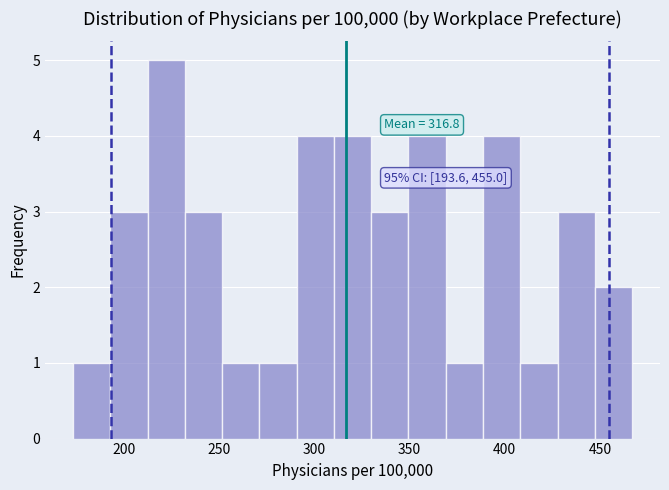

Read against the x-axis, roughly where is the centre of the tallest bar?

220